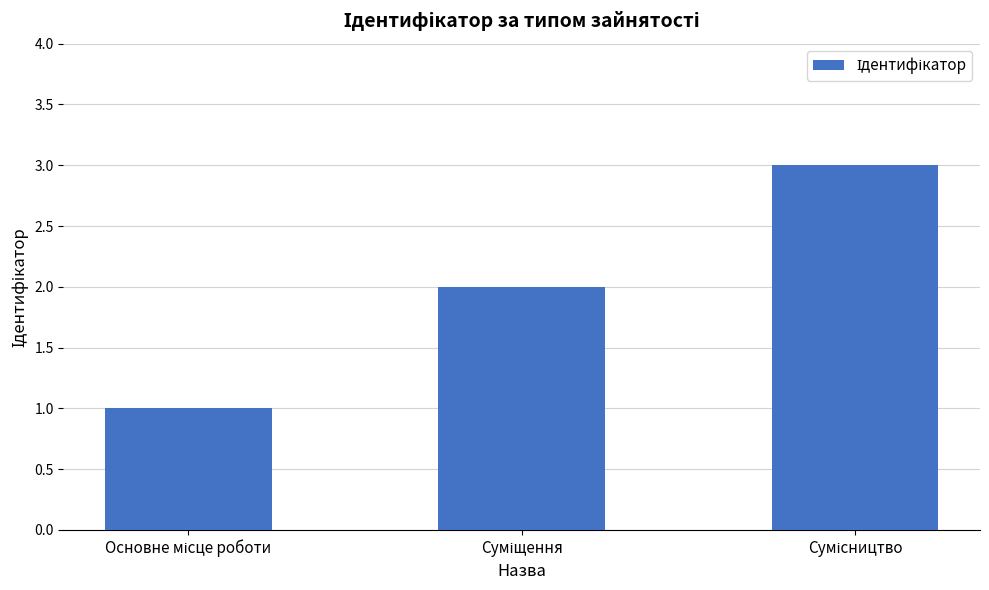

What is the sum of all values?

6